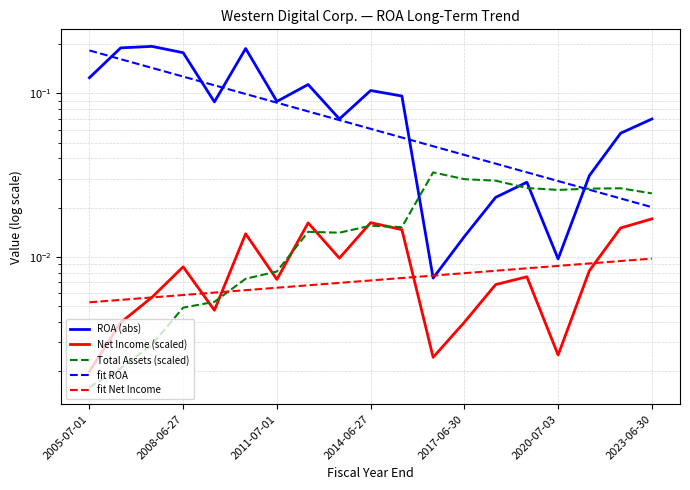

Which series has the largest total across all categories?

ROA (abs)